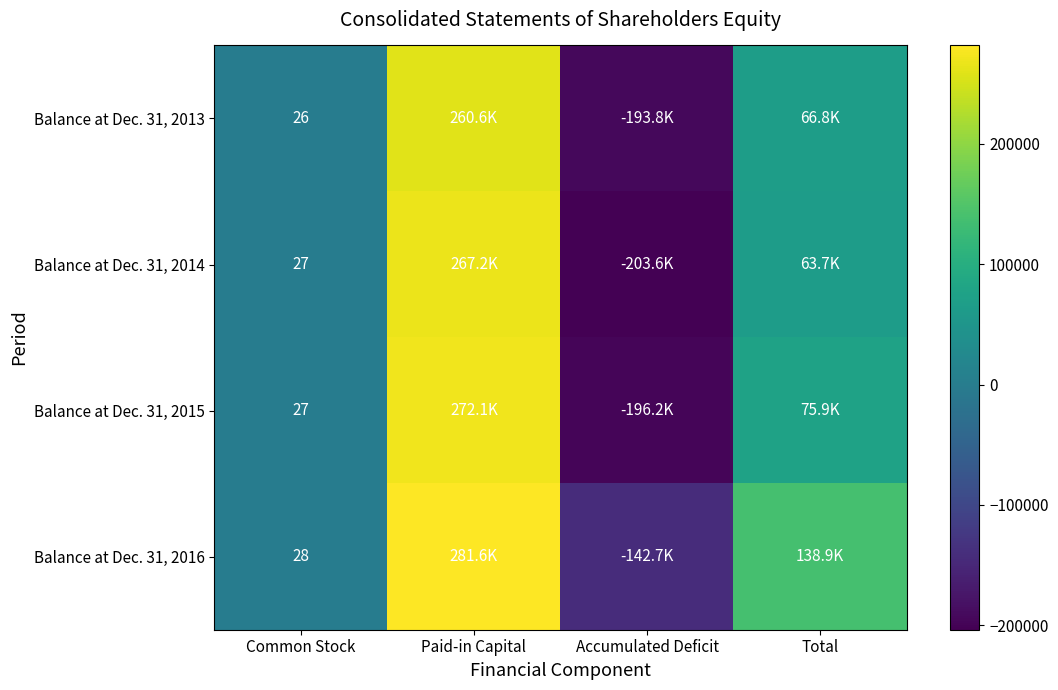

At which category is the sum across all series the highest?

Paid-in Capital